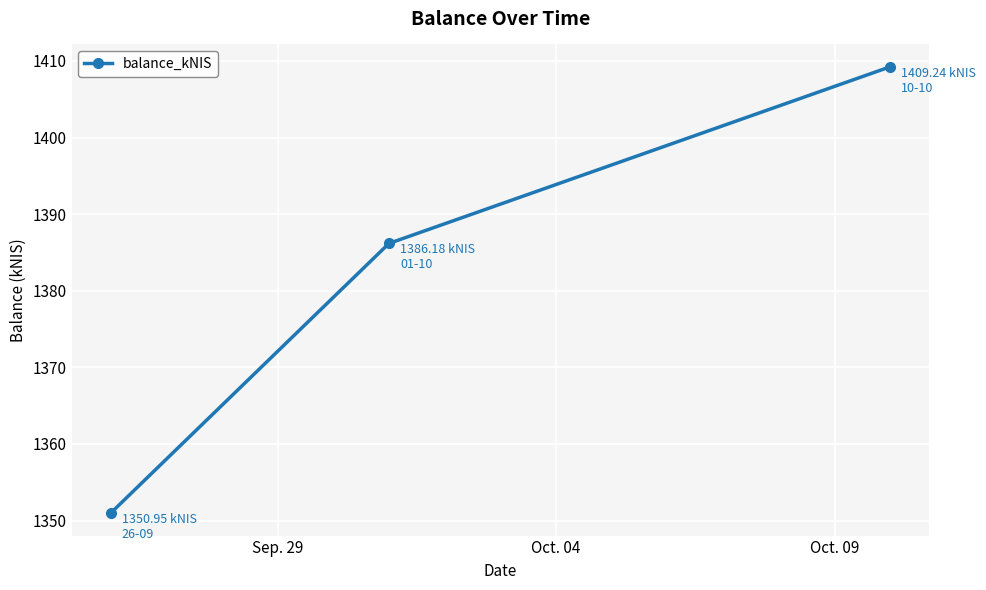

How many categories are shown in the chart?

3